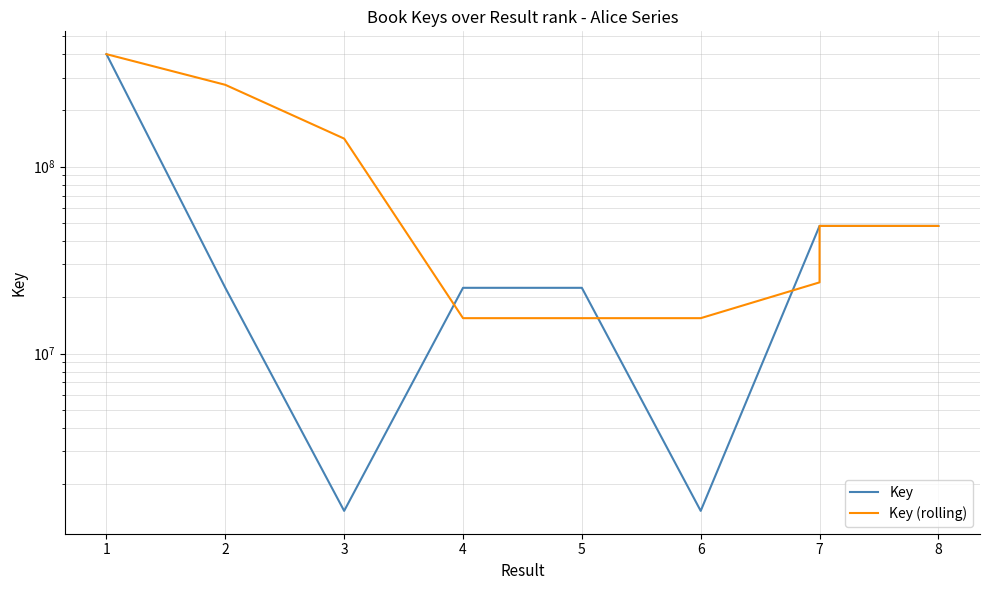

True or false: Key (rolling) has a value of 84338727.8 at 7.

False